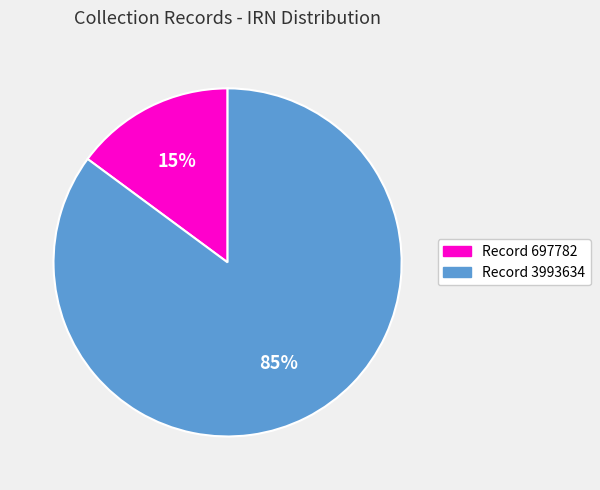

Do Record 697782 and Record 3993634 together represent more than half of the pie?

Yes